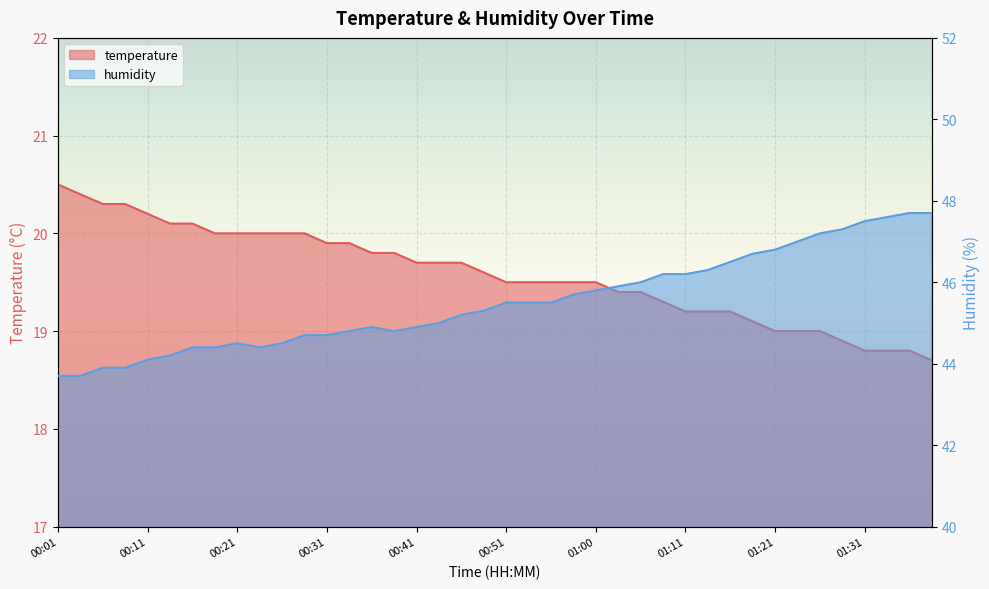

What is the maximum value for humidity?

47.7